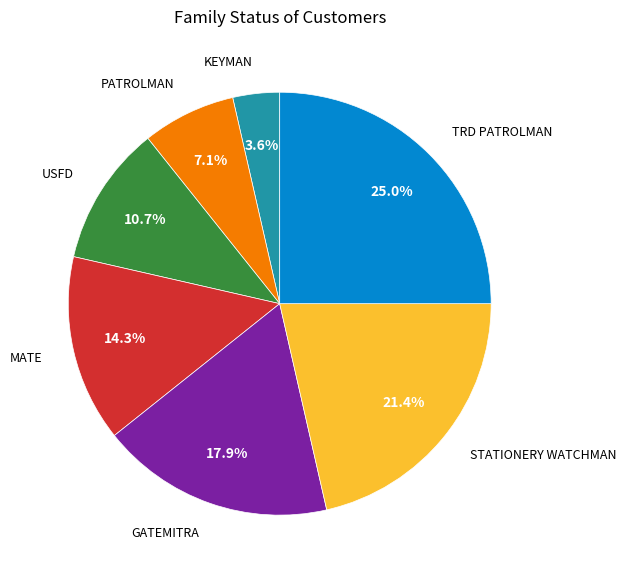

Is there a majority slice in this chart?

No